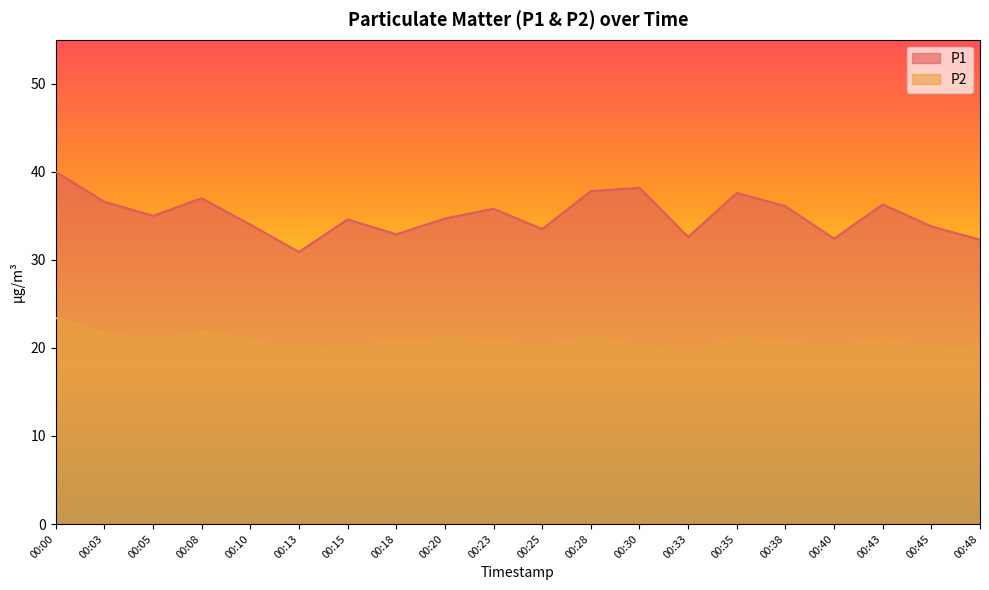

Is it true that P2 equals 4.9 at 00:18?

False